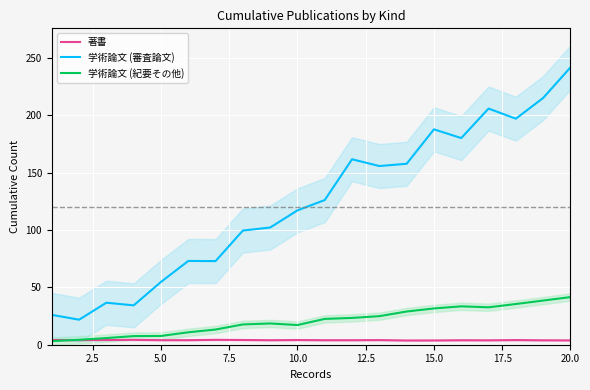

What is the highest value of the 学術論文 (審査論文) series?

241.9